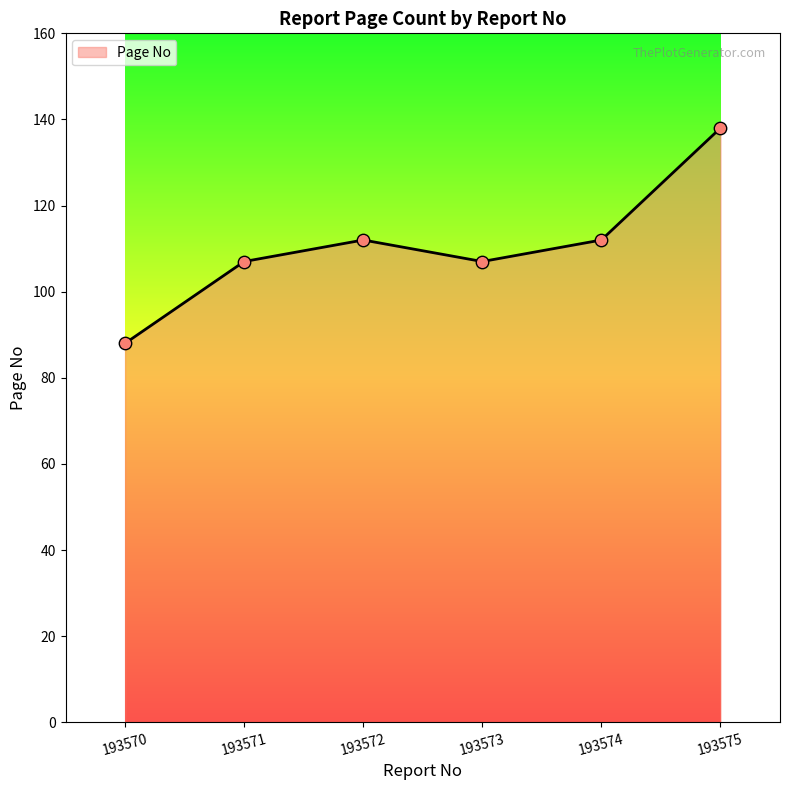

What is the change in value from 193571 to 193575?

+31